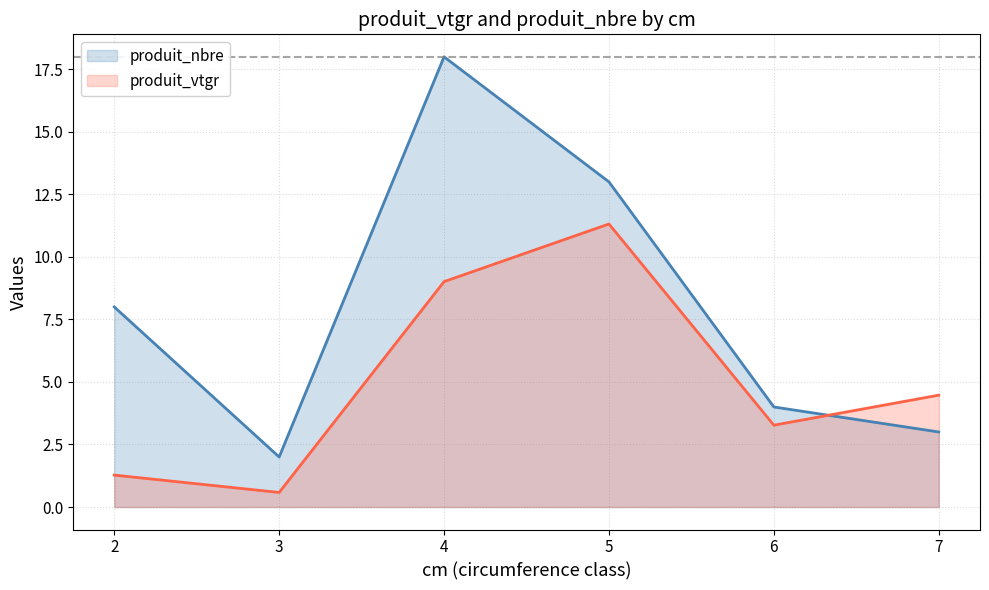

Where is the first local minimum for produit_nbre?

3